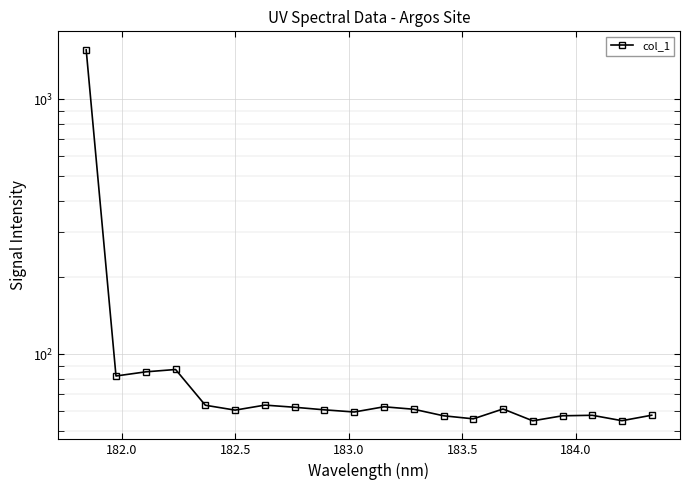

Reading right to left, extract all data points from this chart.

57.6	54.8	57.5	57.3	54.7	60.9	55.7	57.3	60.8	62.1	59.3	60.4	61.9	63.1	60.3	63.0	87.0	85.2	82.1	1561.9